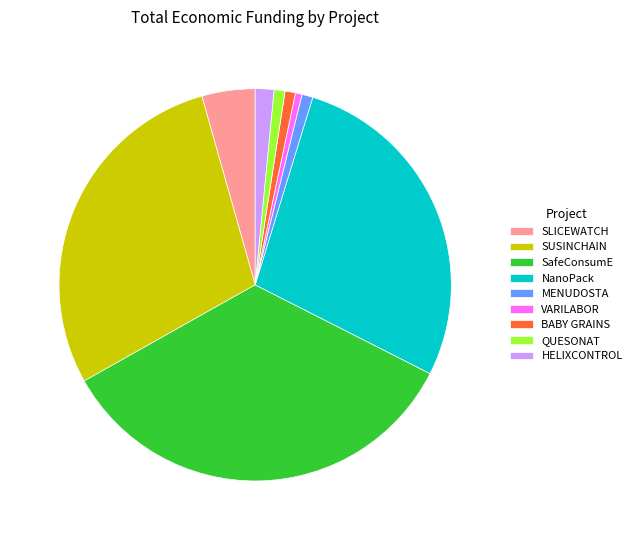

Is it true that NanoPack is 28% of the pie?

True